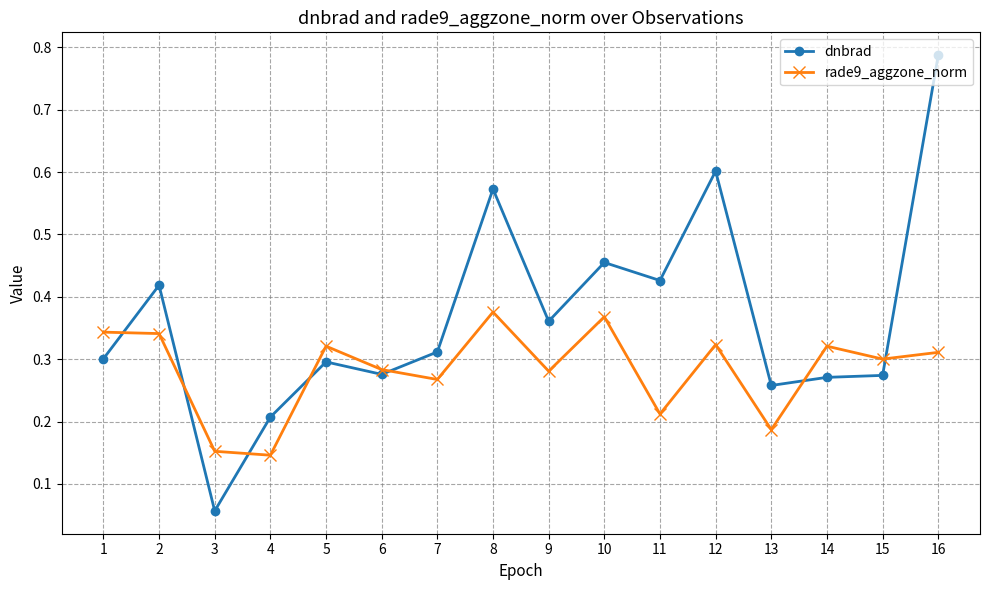

True or false: rade9_aggzone_norm has more than 1 interior local peaks.

True